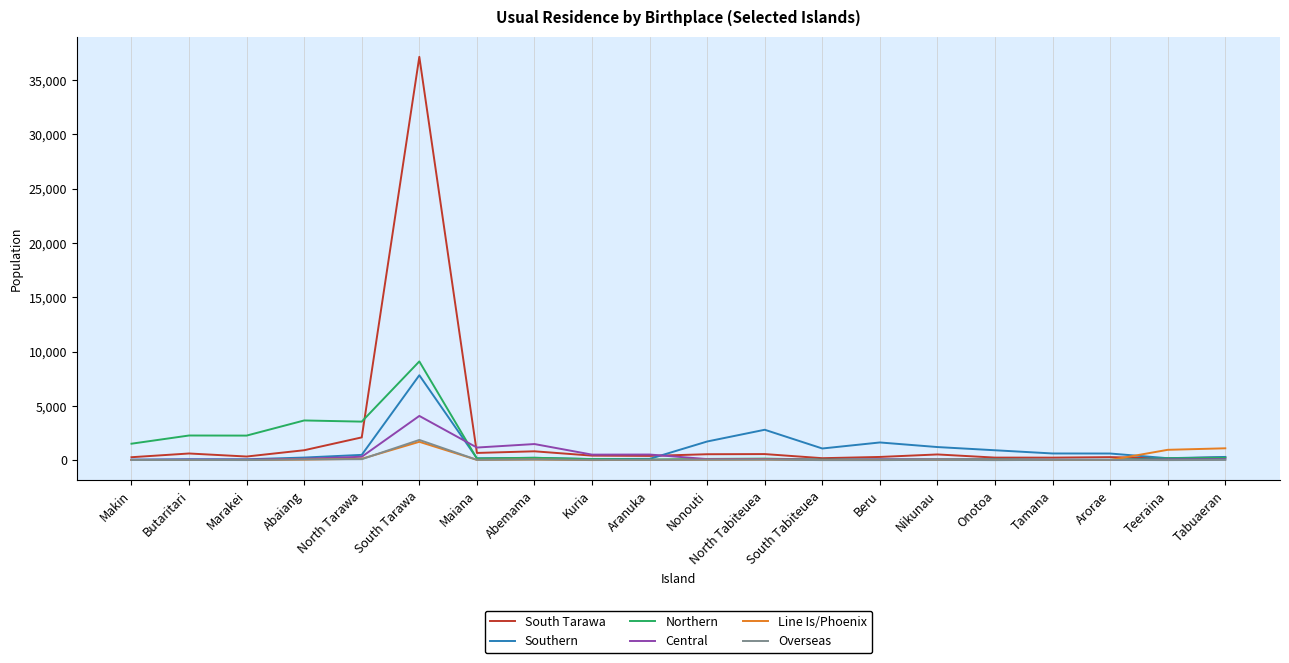

The value of Northern at Abaiang is 3656. True or false?

True